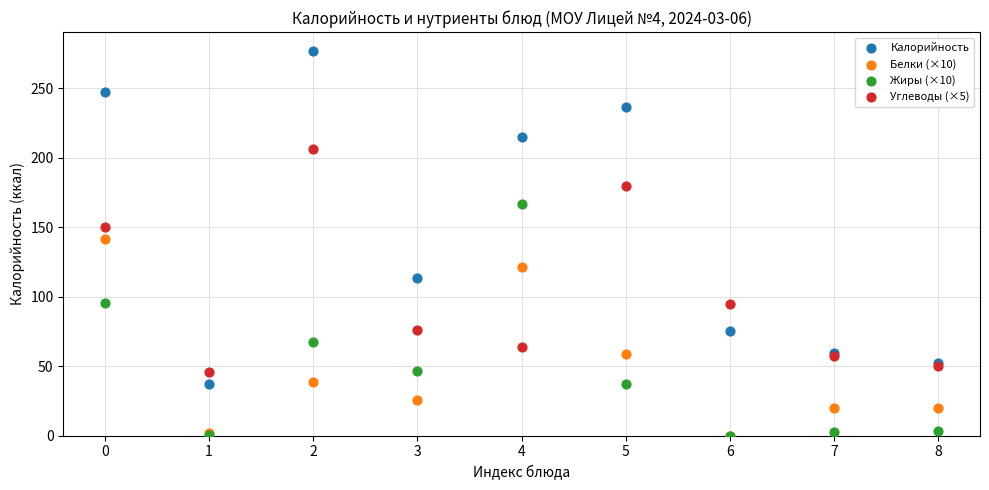

Across all series, what Y value is closest to 138?

141.2